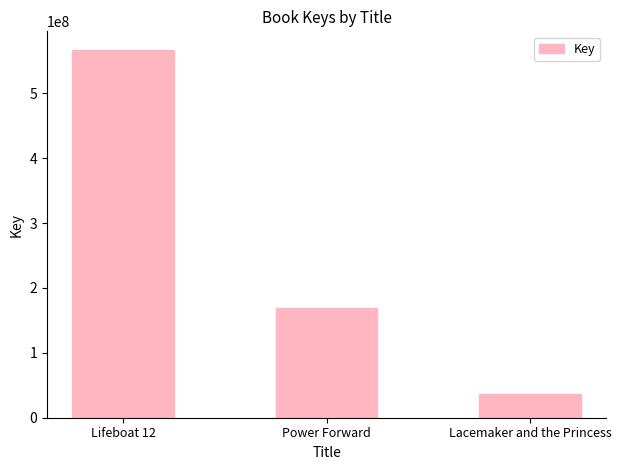

What is the change in value from Lifeboat 12 to Lacemaker and the Princess?

-530631991